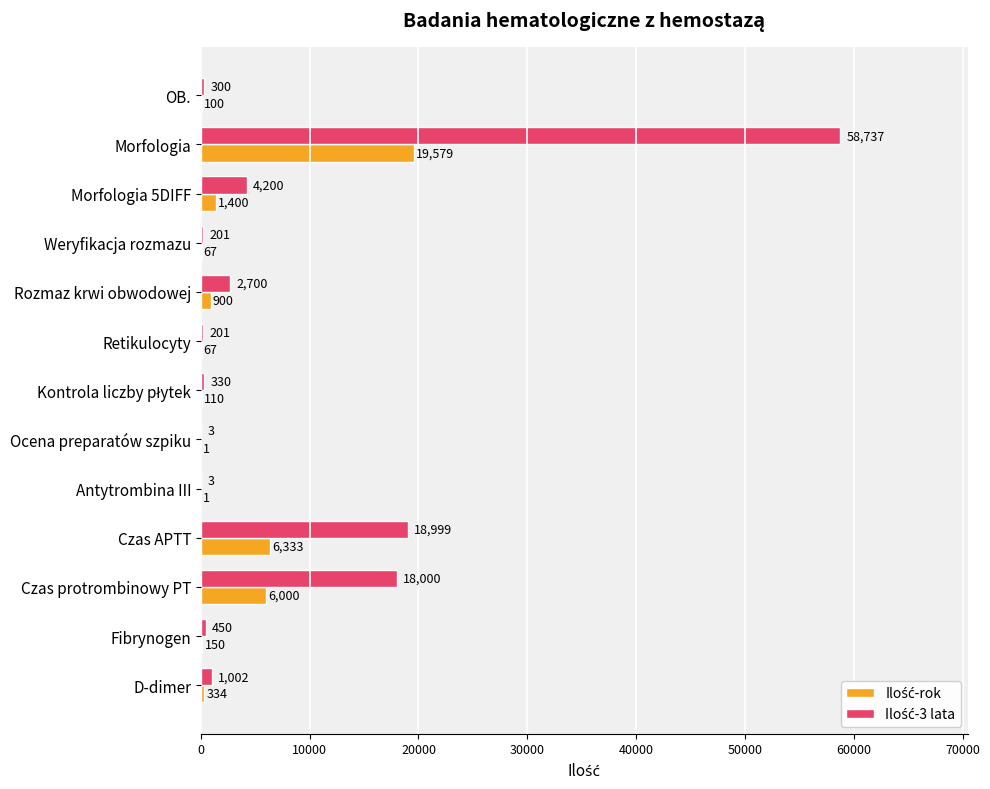

At which category is the sum across all series the highest?

Morfologia